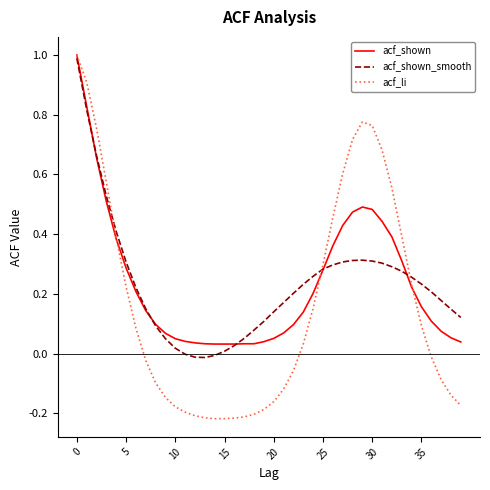

What is the greatest value displayed?

1.0